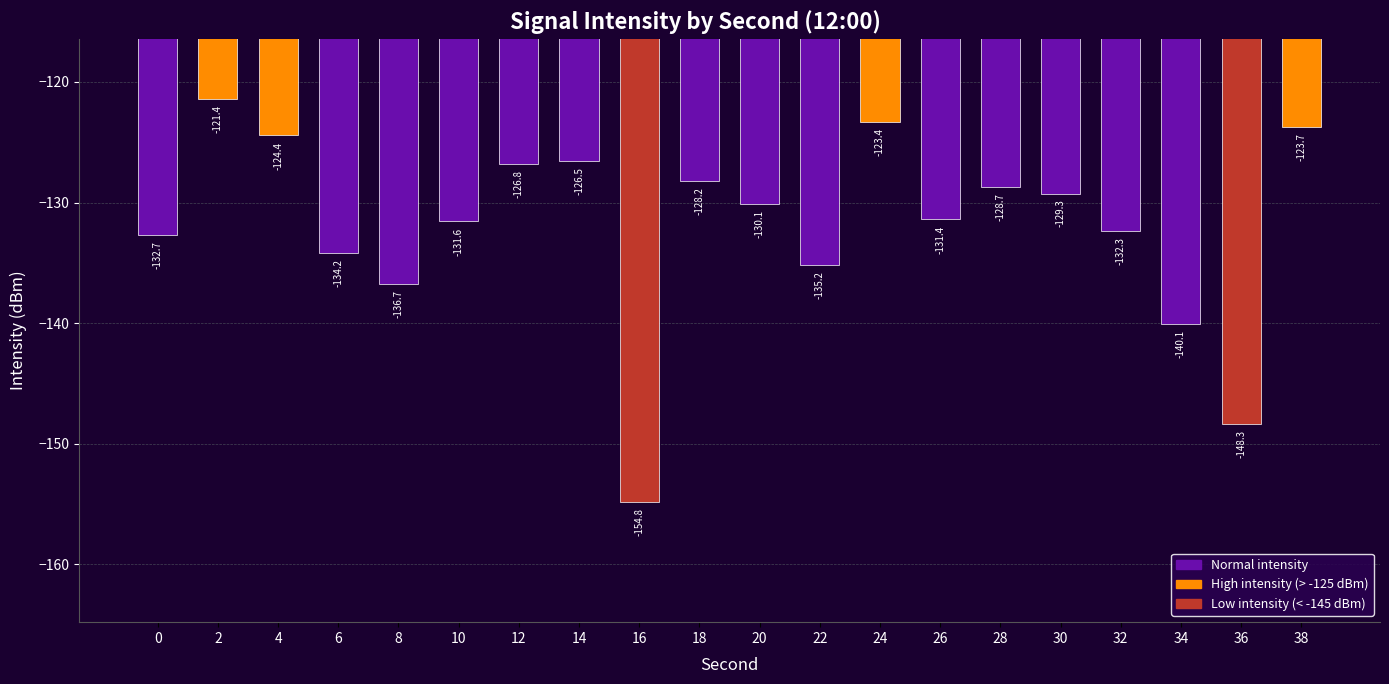

Where is the data nearest to the value -138?

8